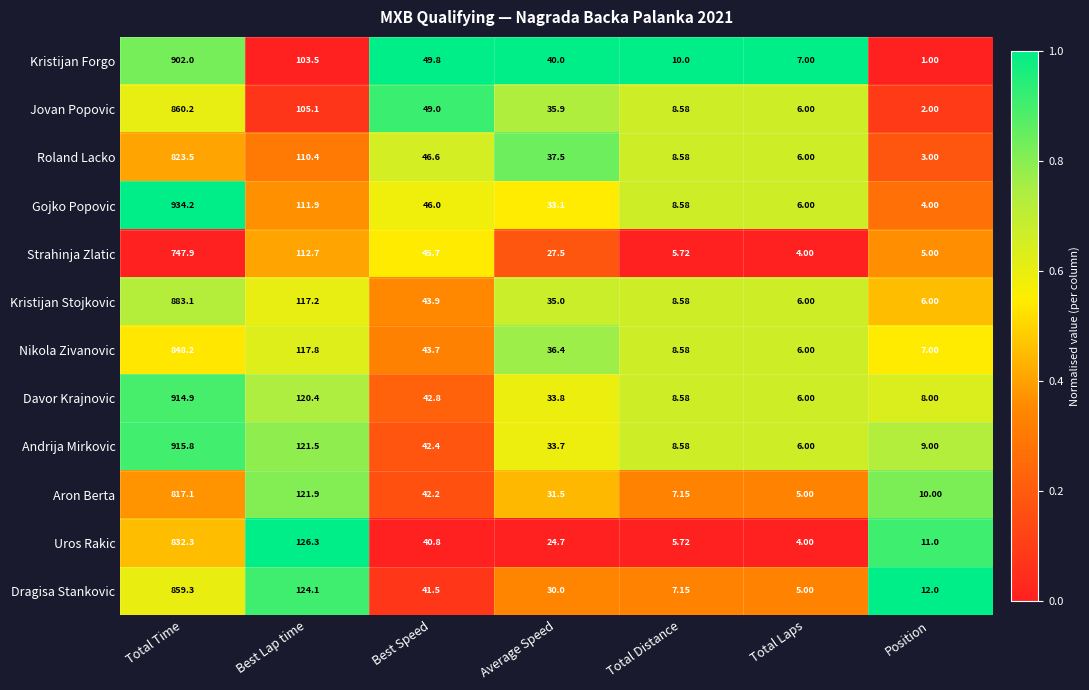

Which series has the largest range (max minus min)?

Gojko Popovic